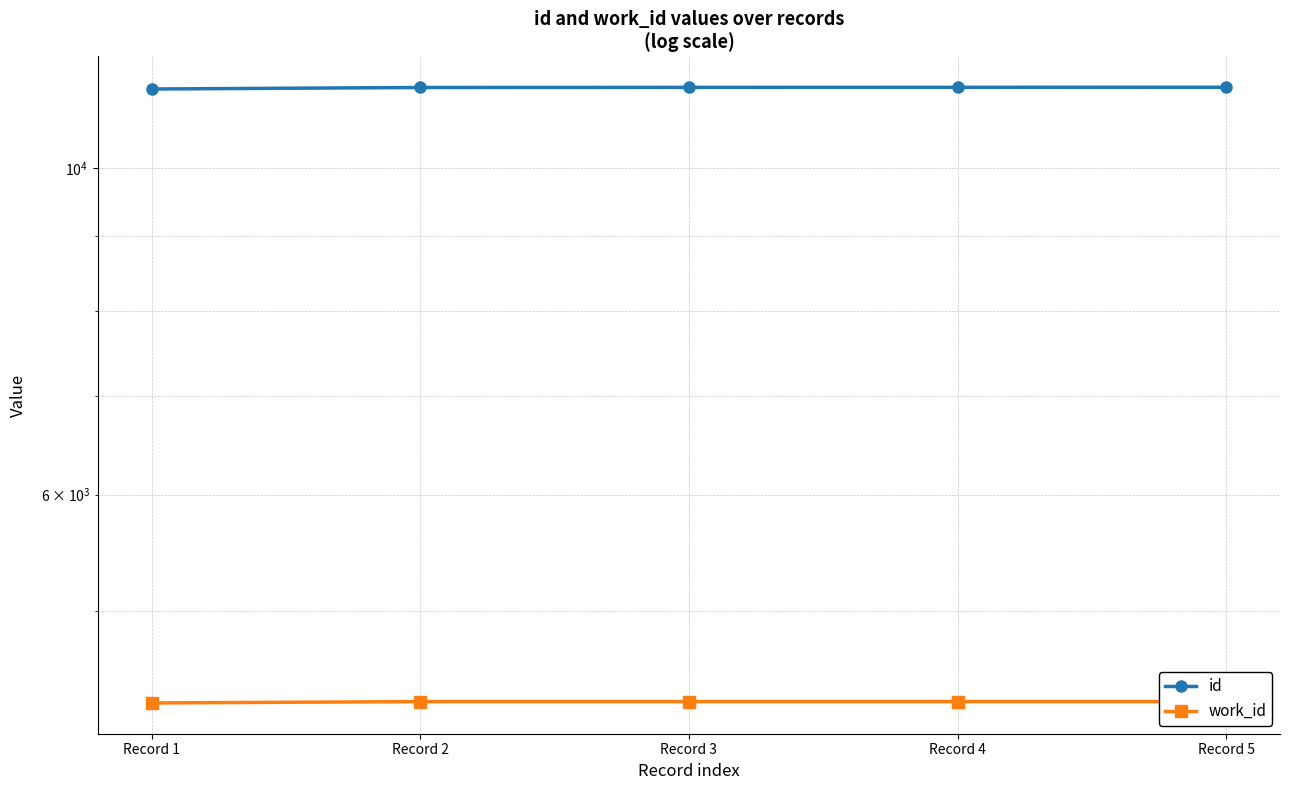

Does the chart have visible grid lines?

Yes